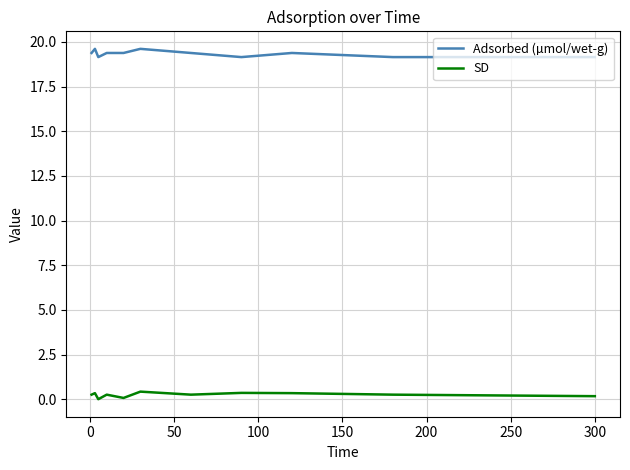

True or false: SD and Adsorbed (µmol/wet-g) intersect in this chart.

False